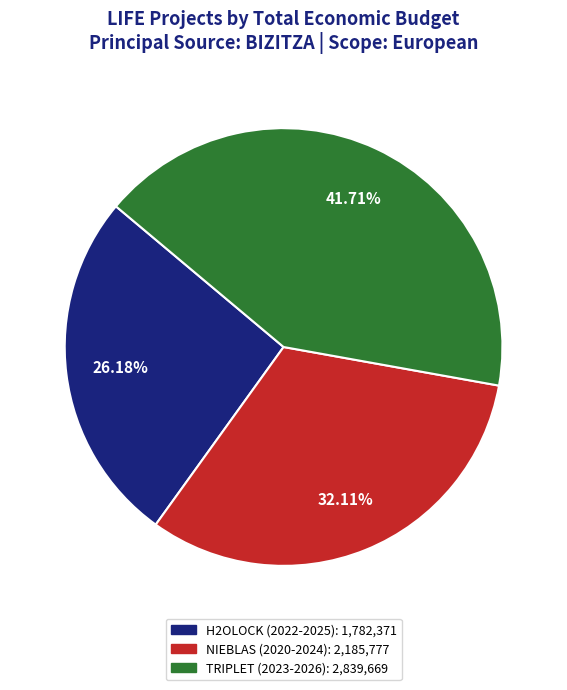

Does any single category account for the majority?

No